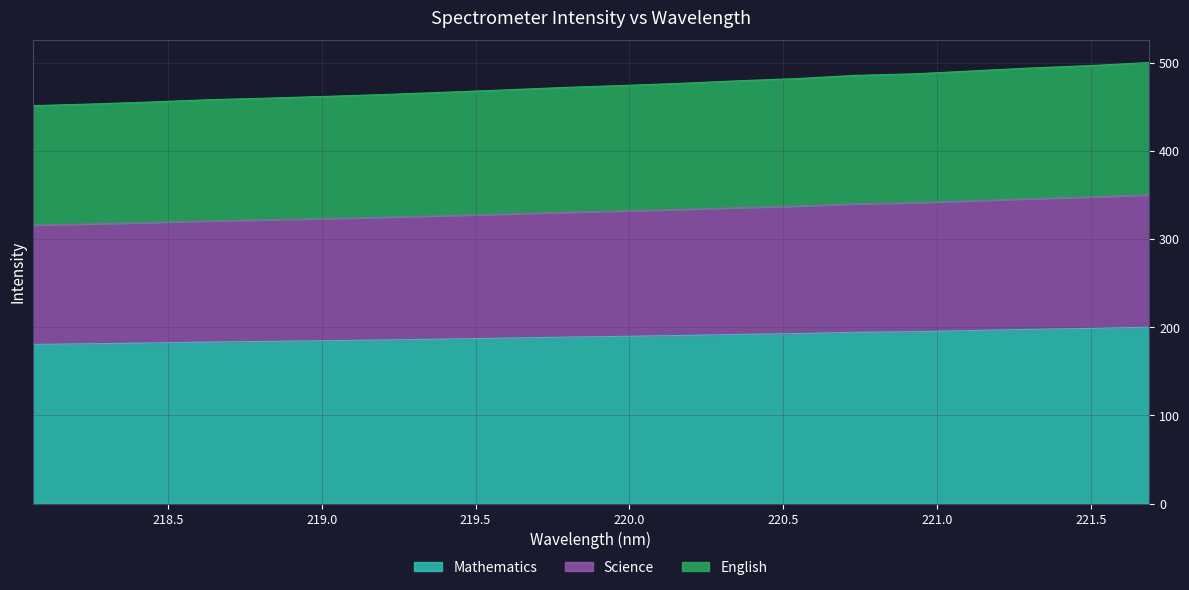

Does the chart display data point markers on the line(s)?

No